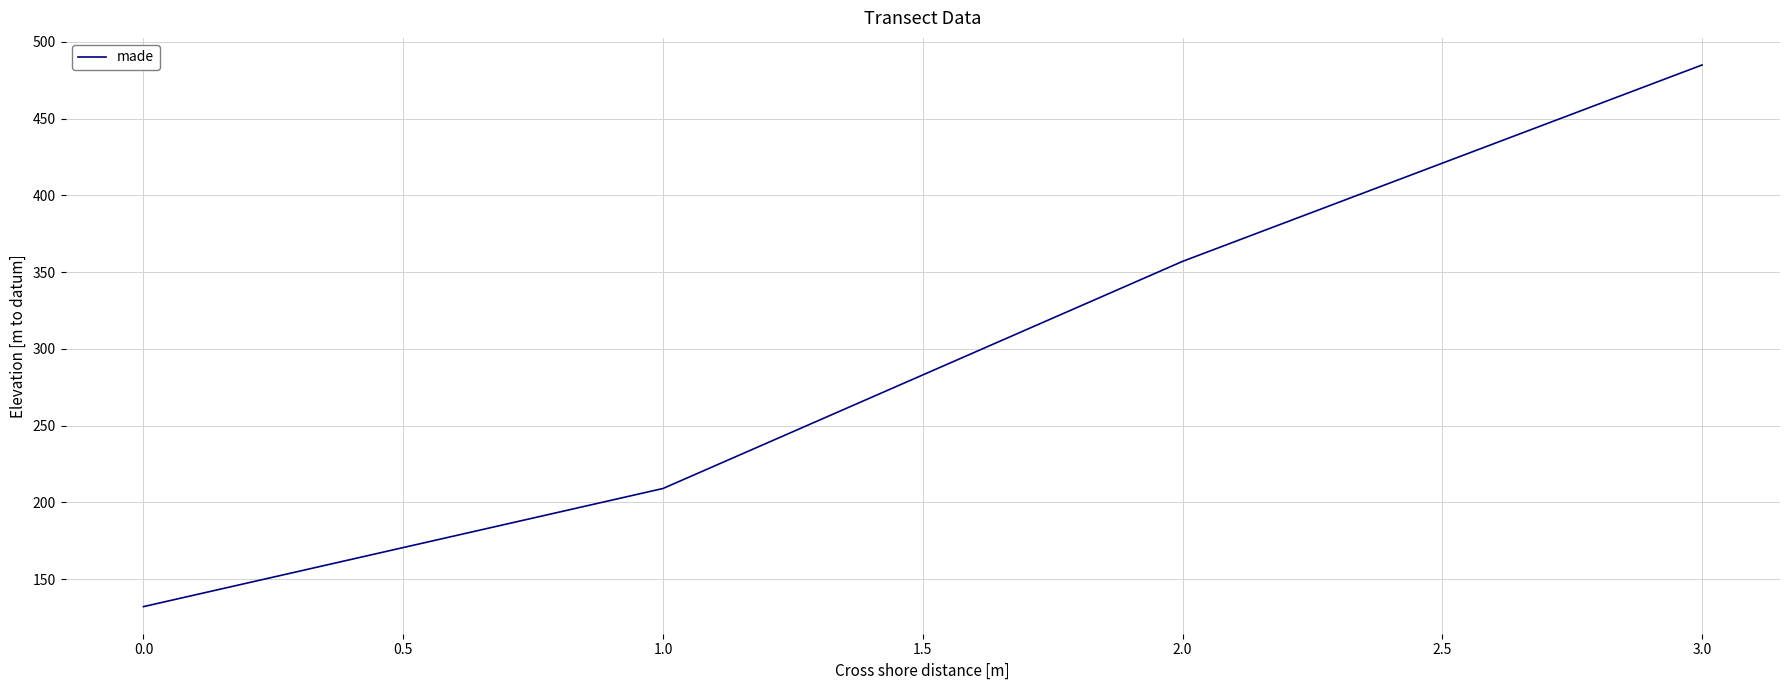

Does the chart have visible grid lines?

Yes